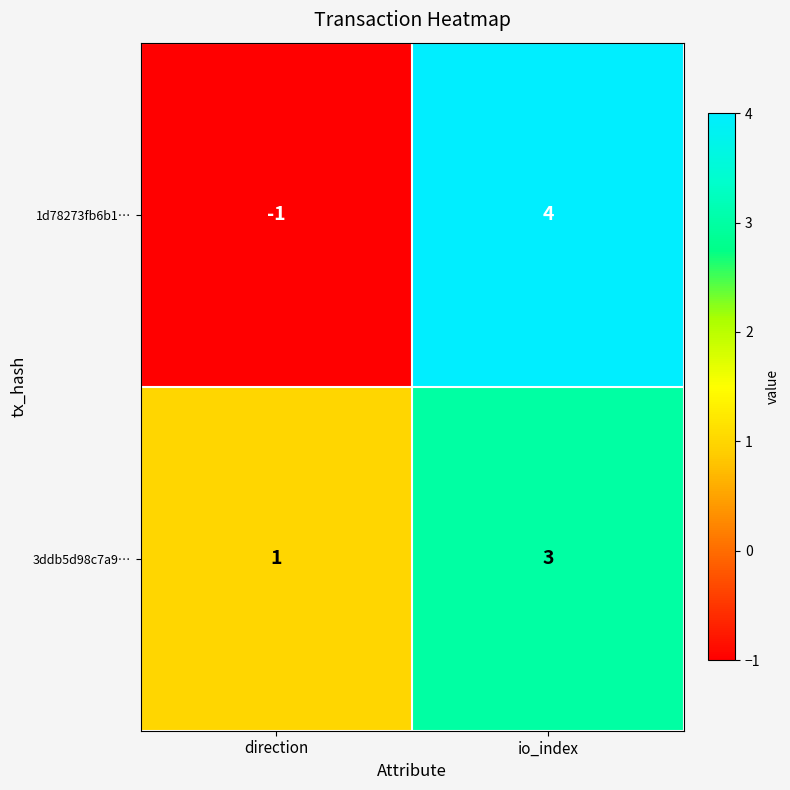

What is the minimum value shown in the chart?

-1